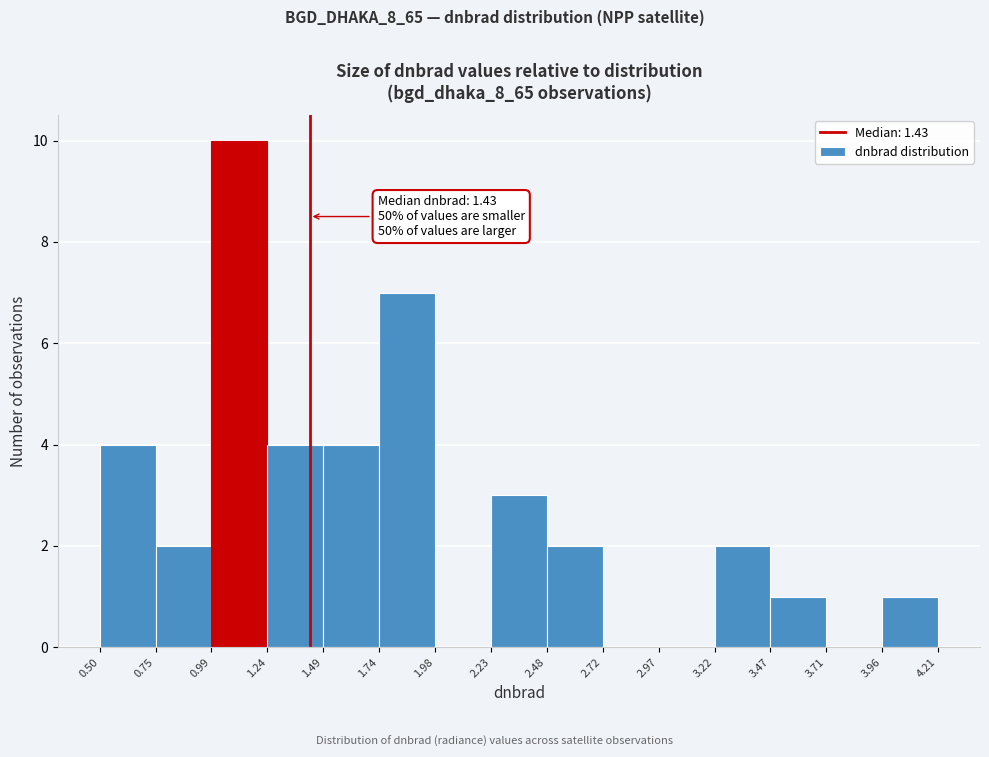

Over which range of the x-axis is the bar tallest?

0.99 to 1.24